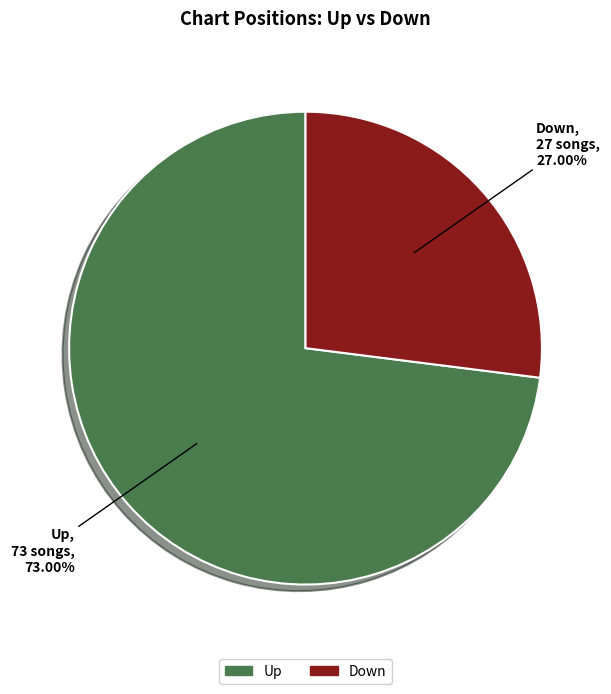

Count the number of slices in the pie.

2